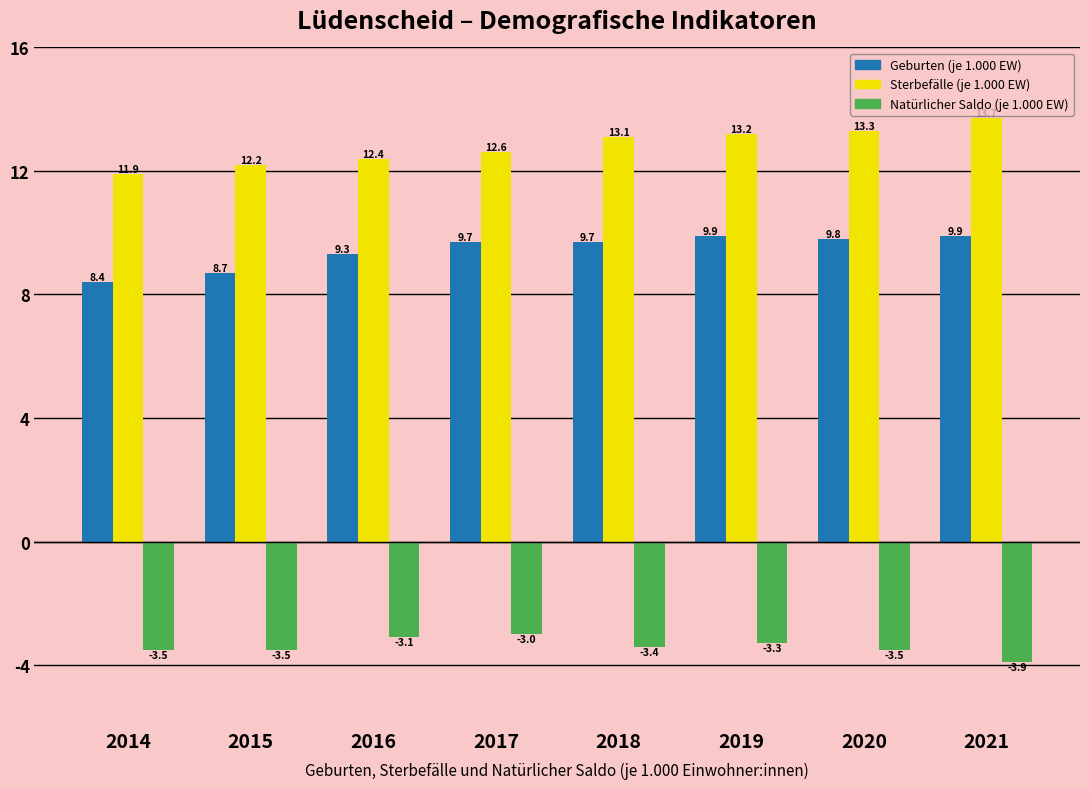

Reading right to left, list all the values displayed in this chart.

Geburten (je 1.000 EW): 2021=9.9	2020=9.8	2019=9.9	2018=9.7	2017=9.7	2016=9.3	2015=8.7	2014=8.4
Sterbefälle (je 1.000 EW): 2021=13.7	2020=13.3	2019=13.2	2018=13.1	2017=12.6	2016=12.4	2015=12.2	2014=11.9
Natürlicher Saldo (je 1.000 EW): 2021=-3.9	2020=-3.5	2019=-3.3	2018=-3.4	2017=-3.0	2016=-3.1	2015=-3.5	2014=-3.5